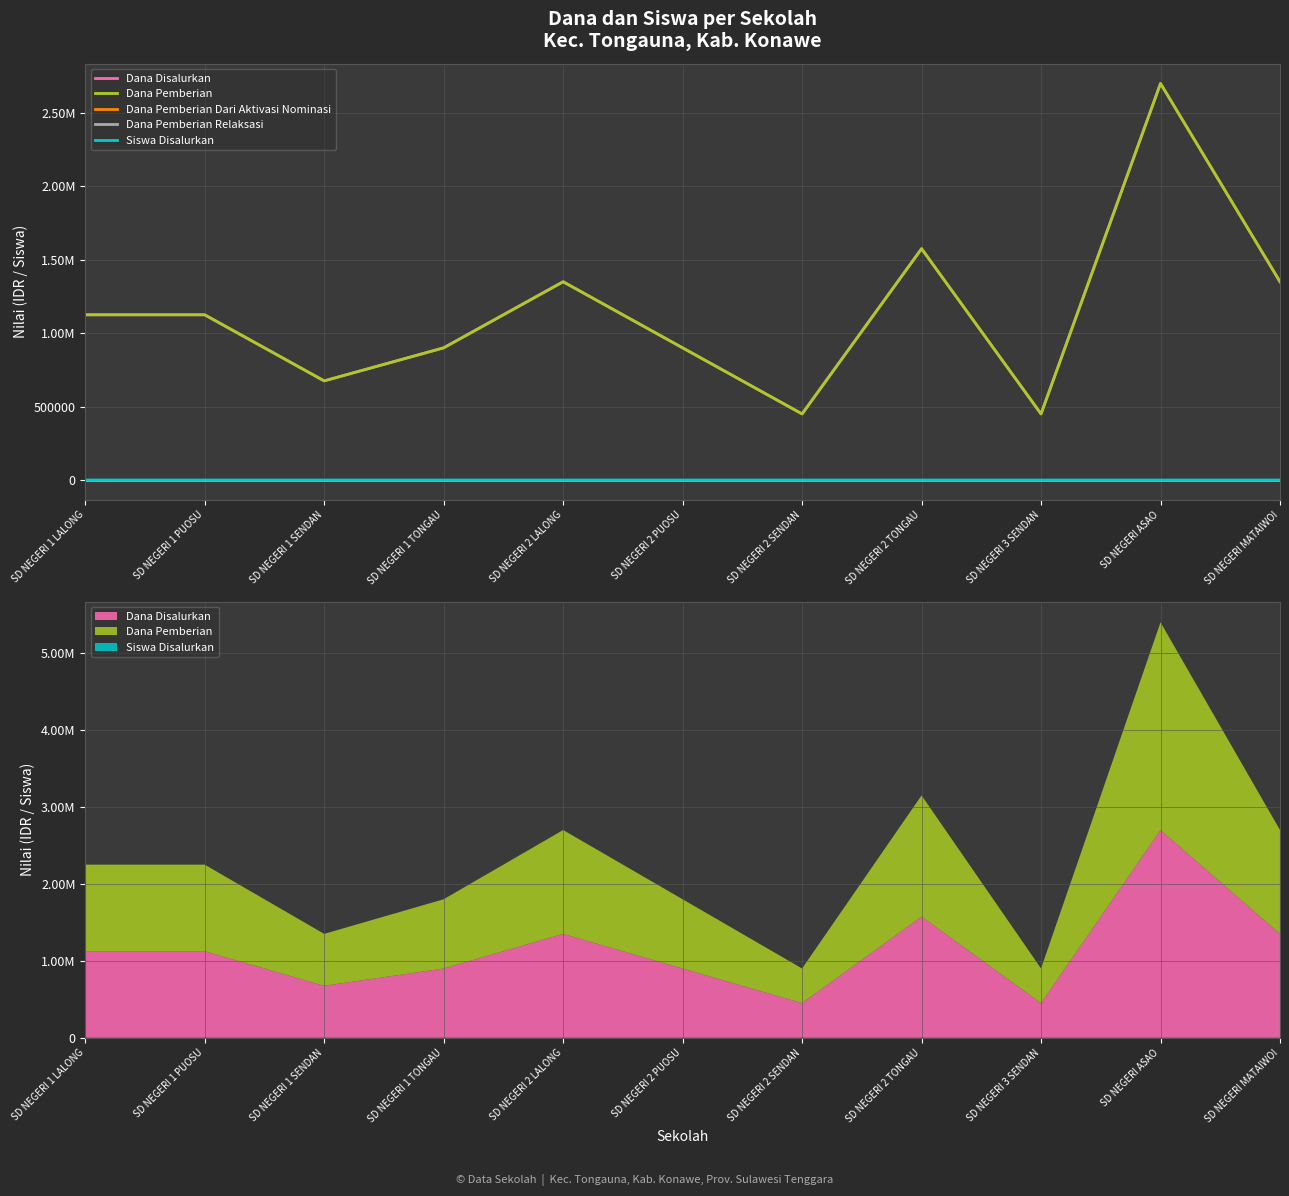

Which series changed the most between SD NEGERI 1 TONGAU and SD NEGERI MATAIWOI?

Dana Disalurkan